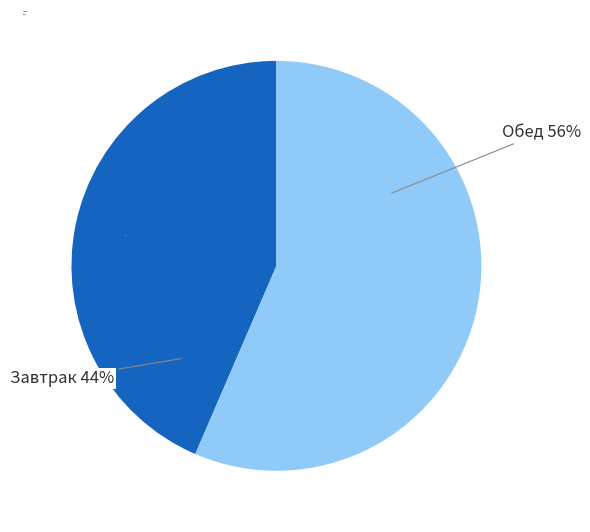

How many slices are in this pie chart?

2